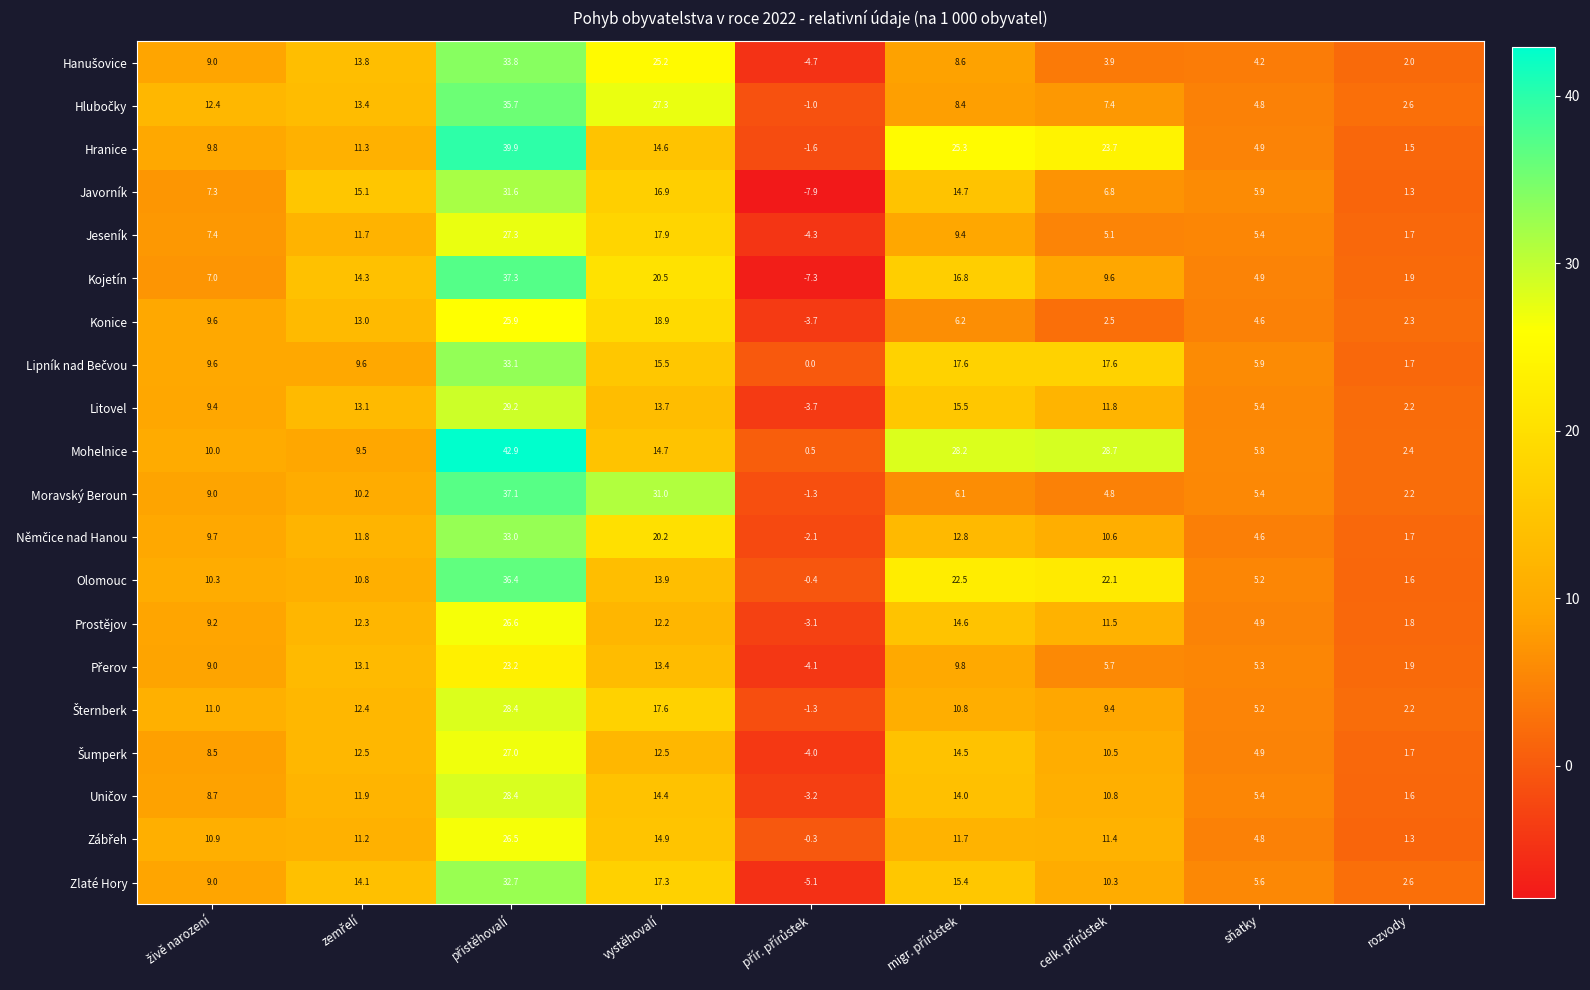

Which series has the widest spread of values?

Kojetín